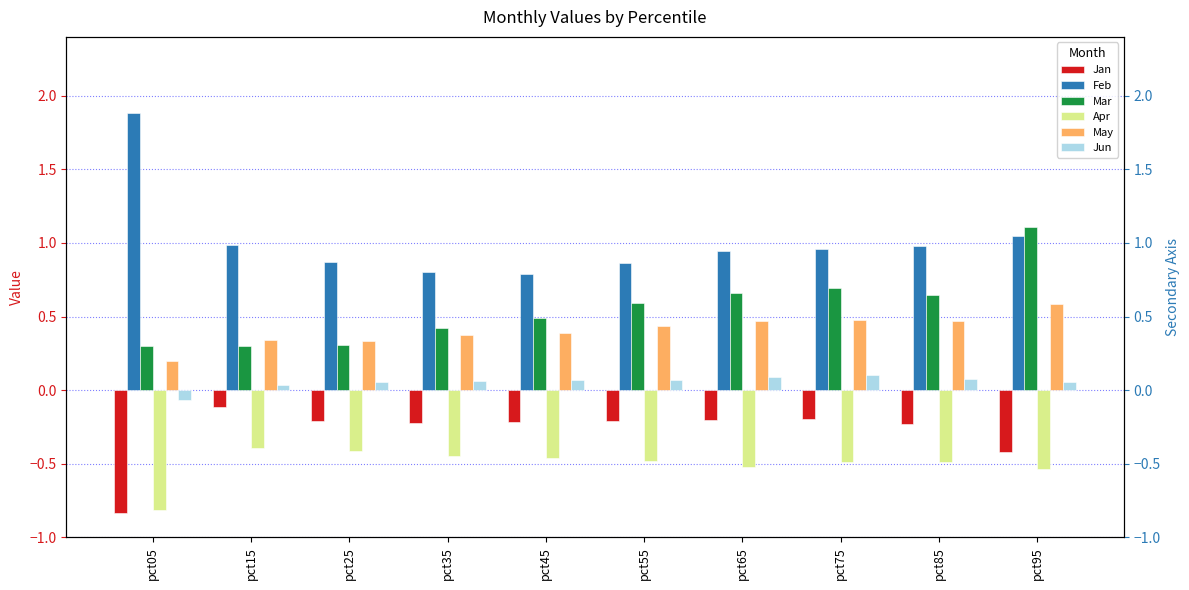

Which series has the largest range (max minus min)?

Feb